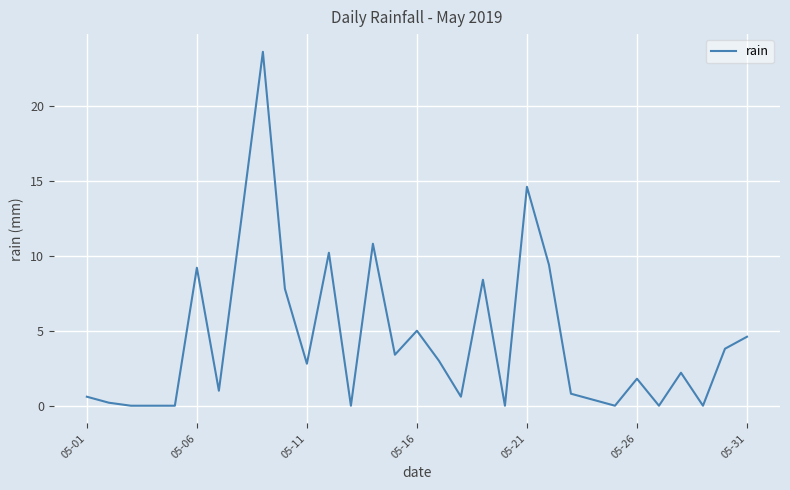

Reading left to right, transcribe all the data shown in this chart.

0.6	0.2	0.0	0.0	0.0	9.2	1.0	12.2	23.6	7.8	2.8	10.2	0.0	10.8	3.4	5.0	3.0	0.6	8.4	0.0	14.6	9.4	0.8	0.4	0.0	1.8	0.0	2.2	0.0	3.8	4.6